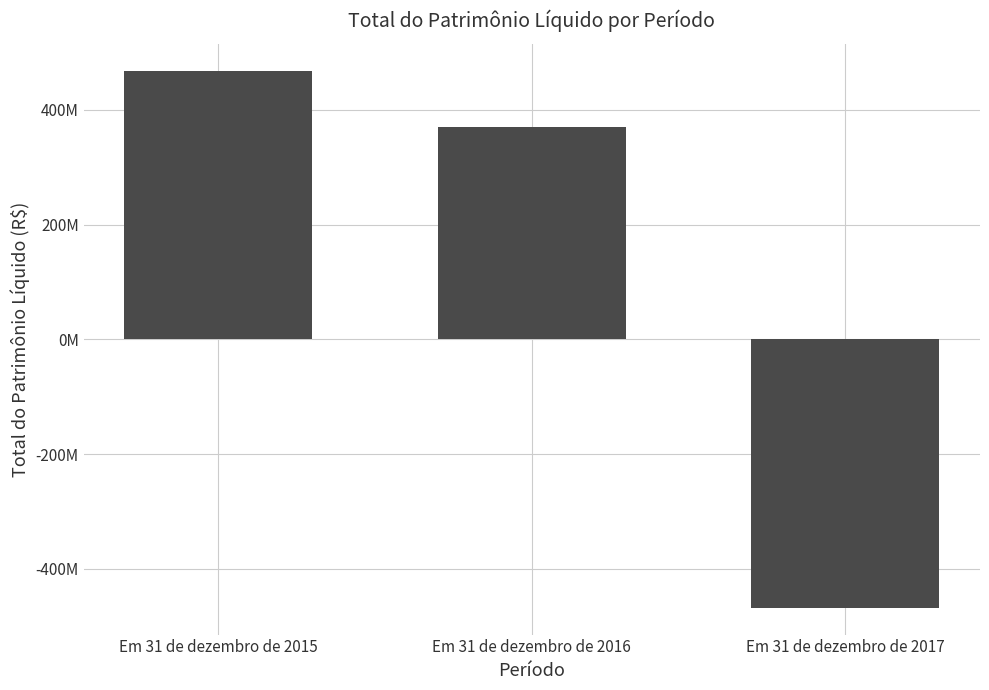

Reading right to left, what are all the values shown in this chart?

Em 31 de dezembro de 2017=-467523622.2	Em 31 de dezembro de 2016=370439158.9	Em 31 de dezembro de 2015=467806601.7